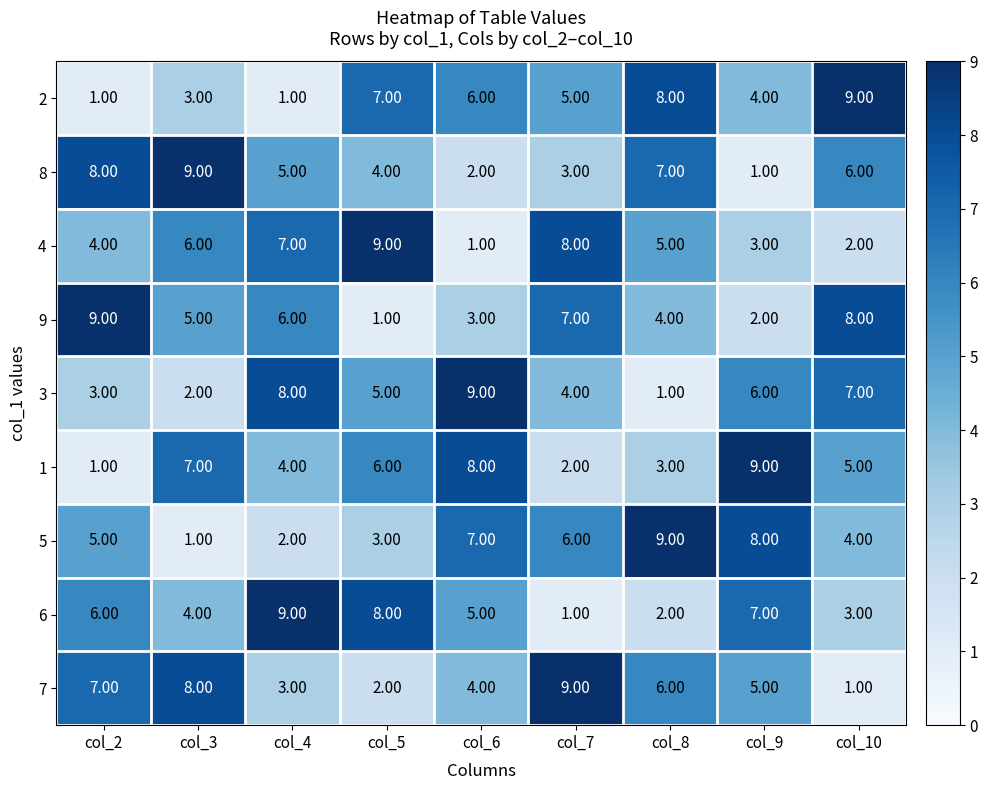

List the labels in order of 3 value, largest first.

col_6, col_4, col_10, col_9, col_5, col_7, col_2, col_3, col_8